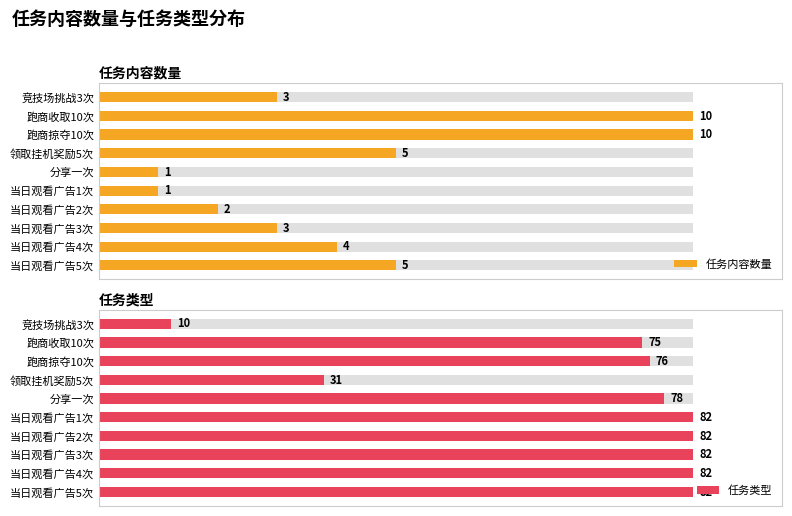

What position from the right is 领取挂机奖励5次?

7